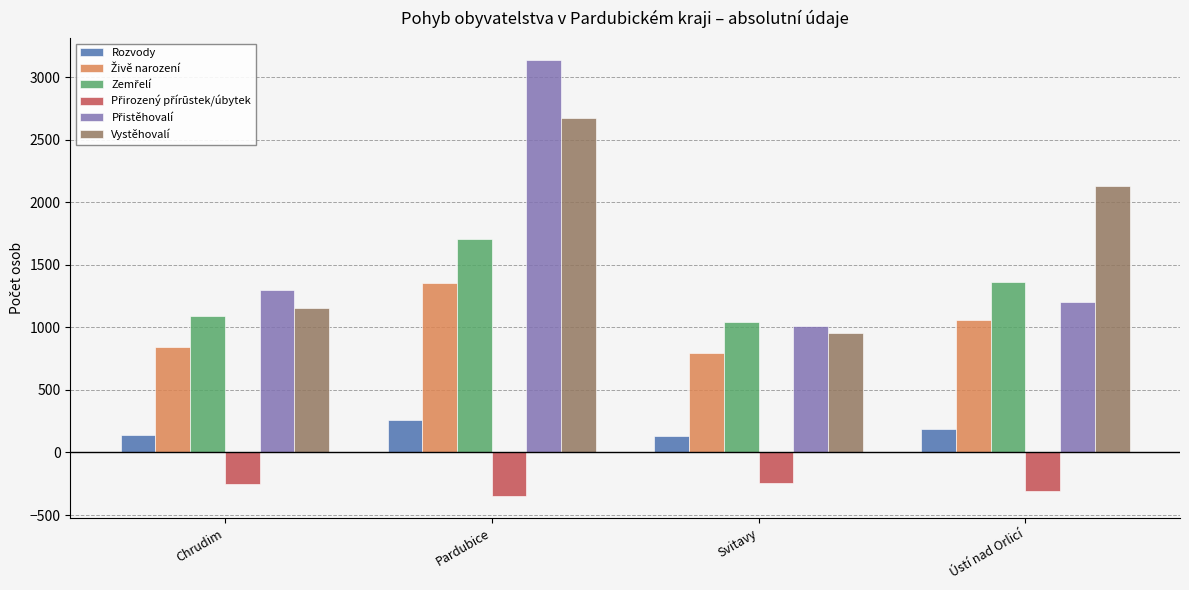

The value of Vystěhovalí at Pardubice is 1523. True or false?

False